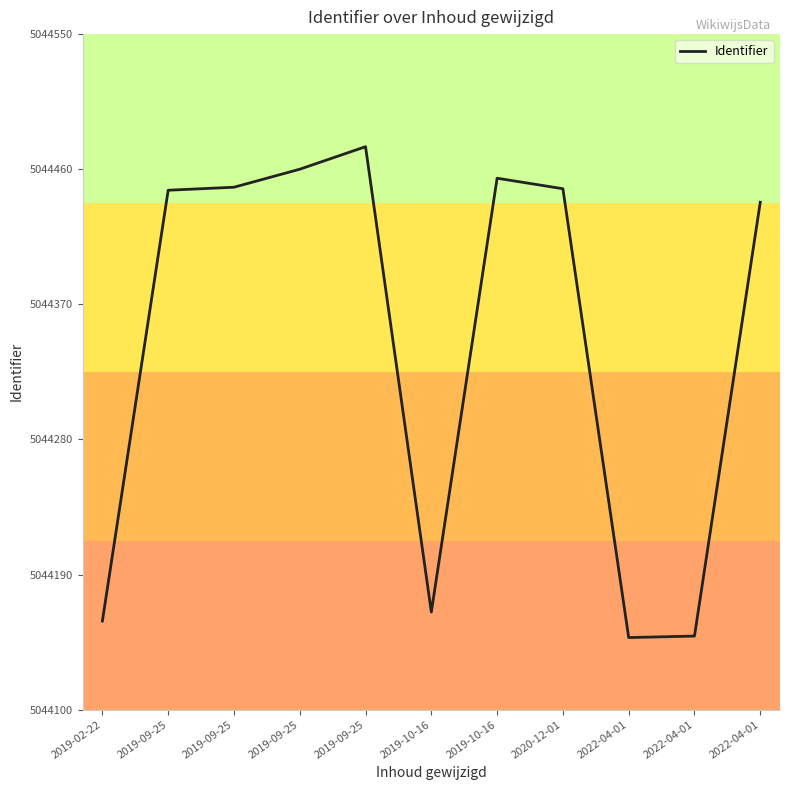

The value at 2020-12-01 is 5044447. True or false?

True